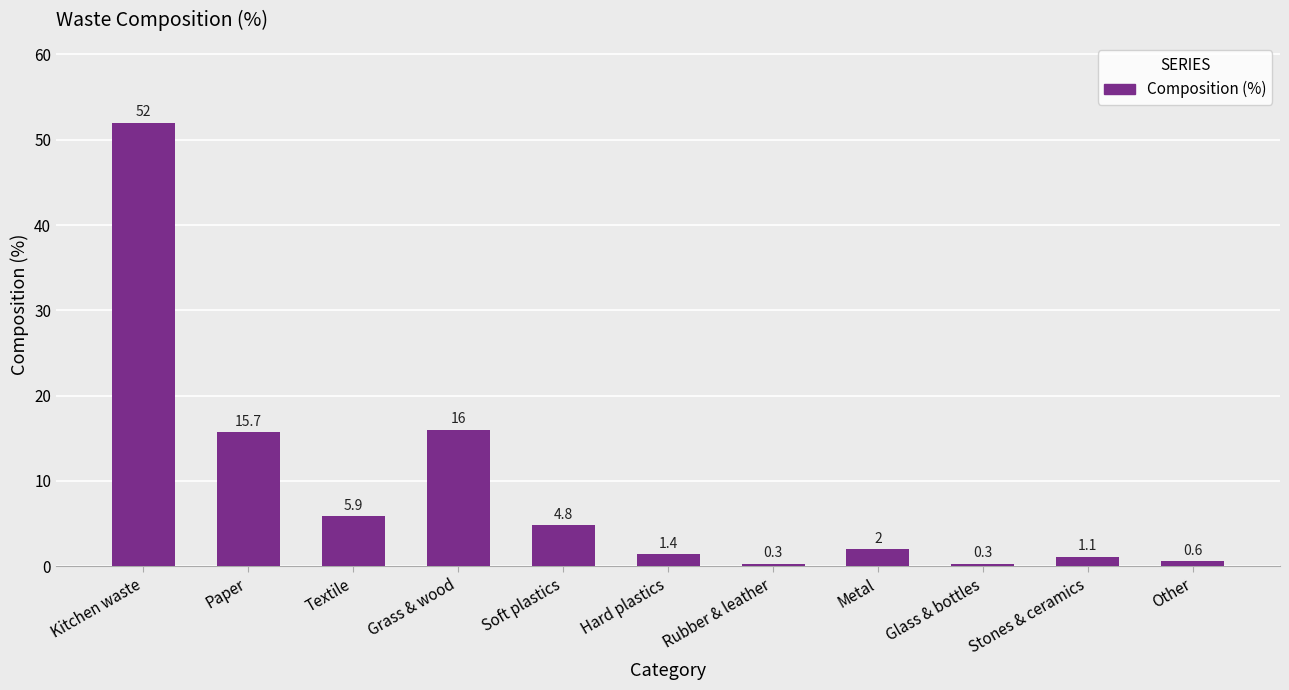

What is the sum of the values at Paper and Textile?

21.6